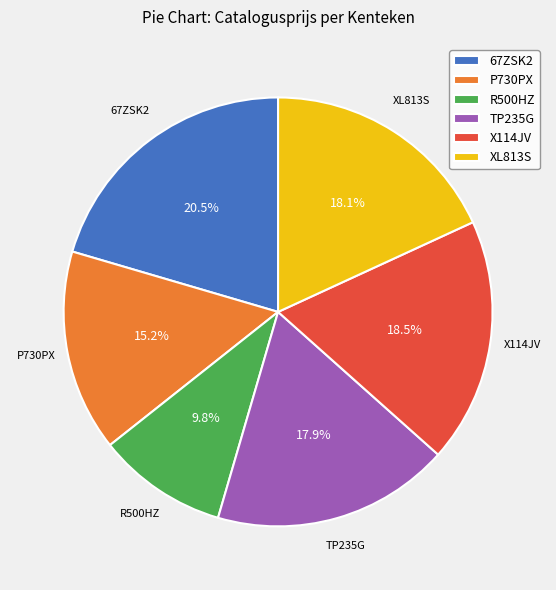

To the nearest percent, what is the difference between the XL813S and R500HZ slice percentages?

8%